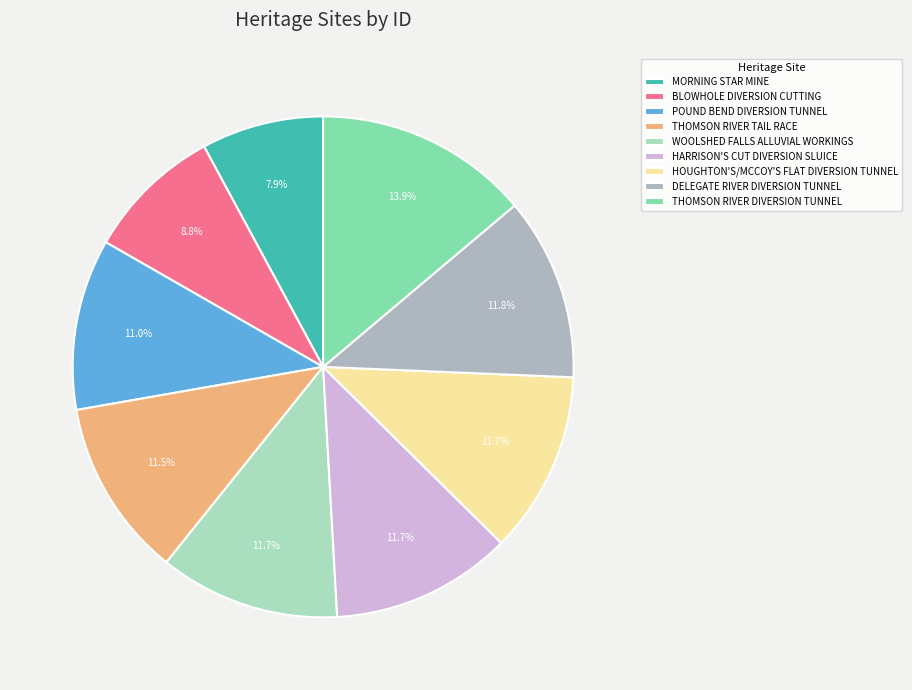

True or false: THOMSON RIVER DIVERSION TUNNEL accounts for 27% of the total.

False